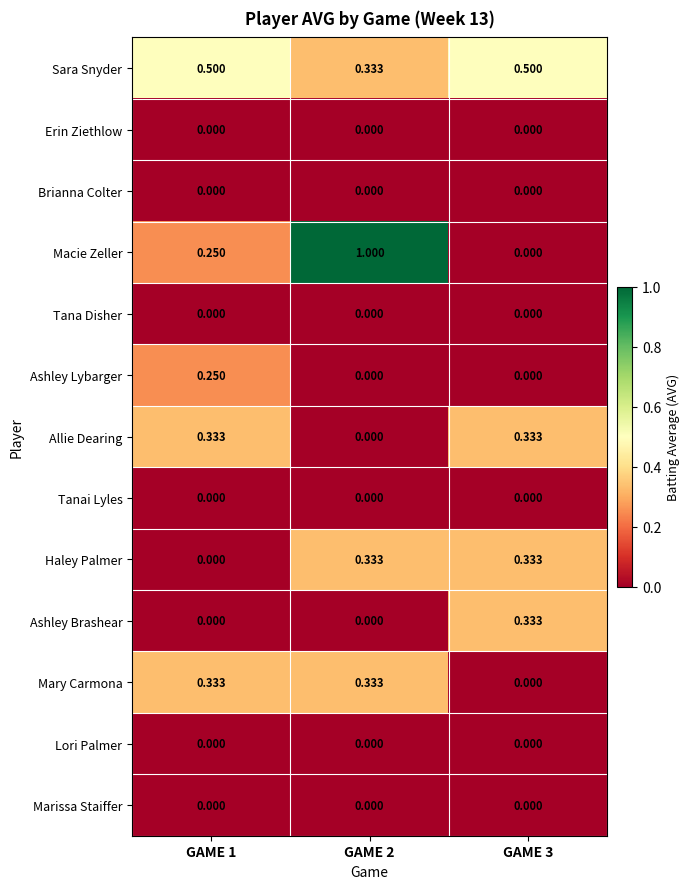

Which series changed the most between GAME 1 and GAME 2?

Macie Zeller